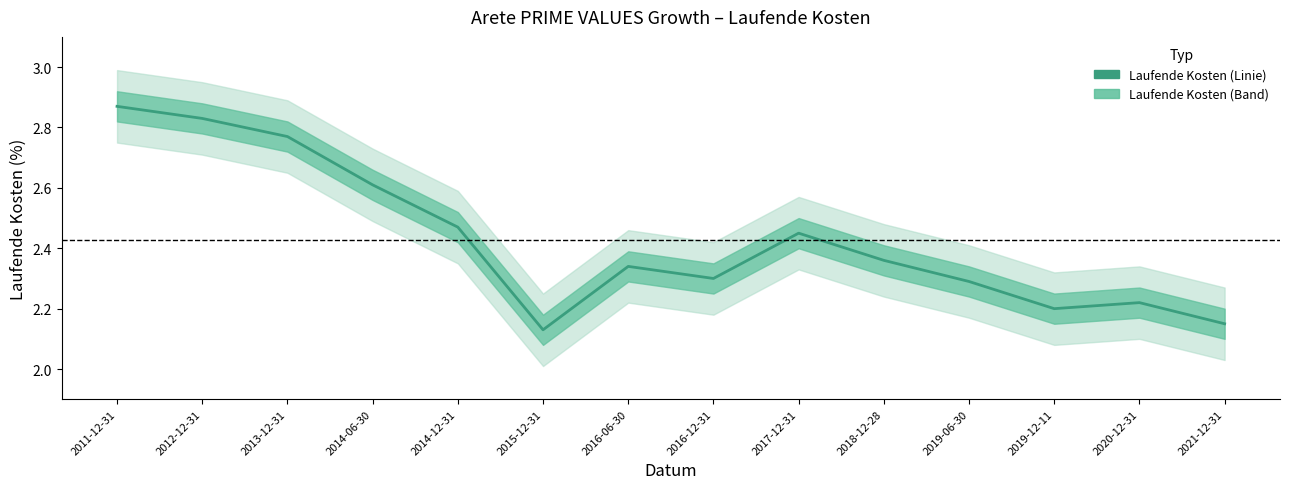

Which has a higher value, 2015-12-31 or 2018-12-28?

2018-12-28